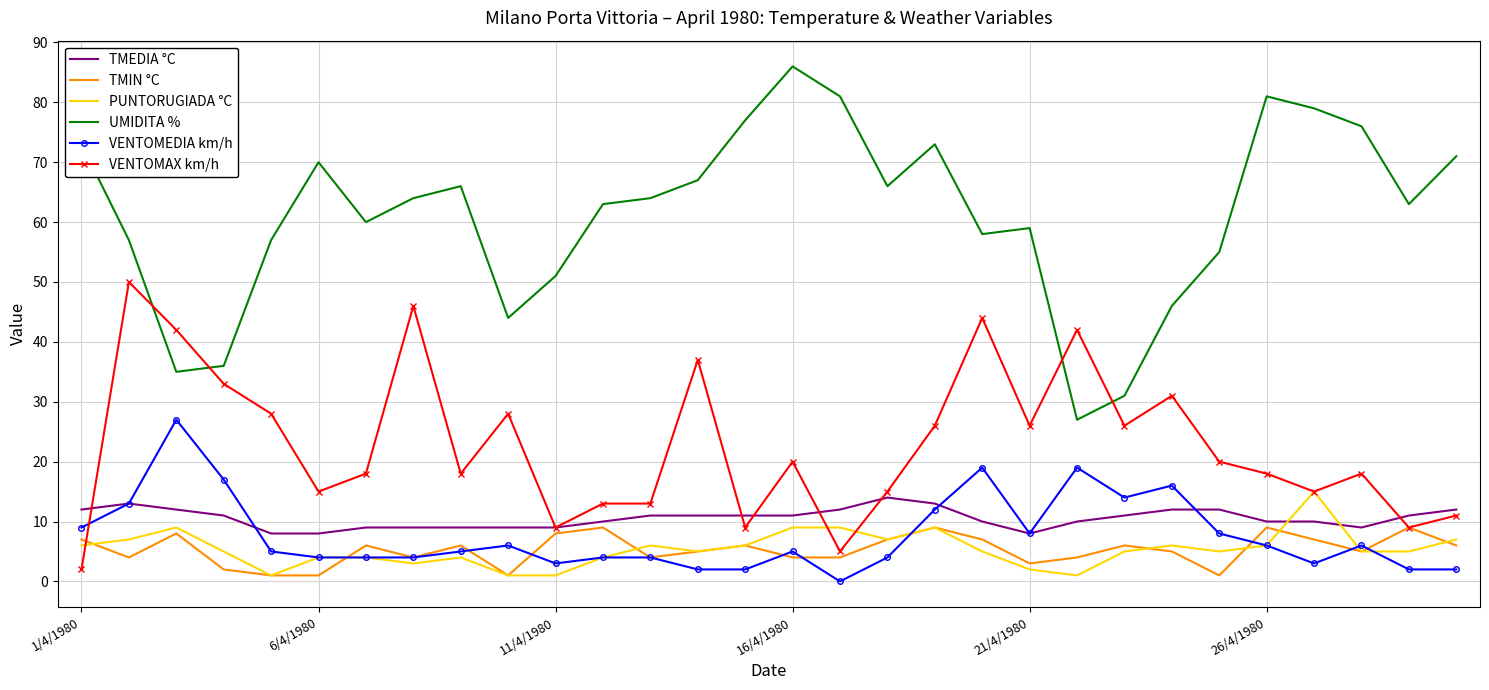

How many times do VENTOMAX km/h and UMIDITA % cross each other?

4